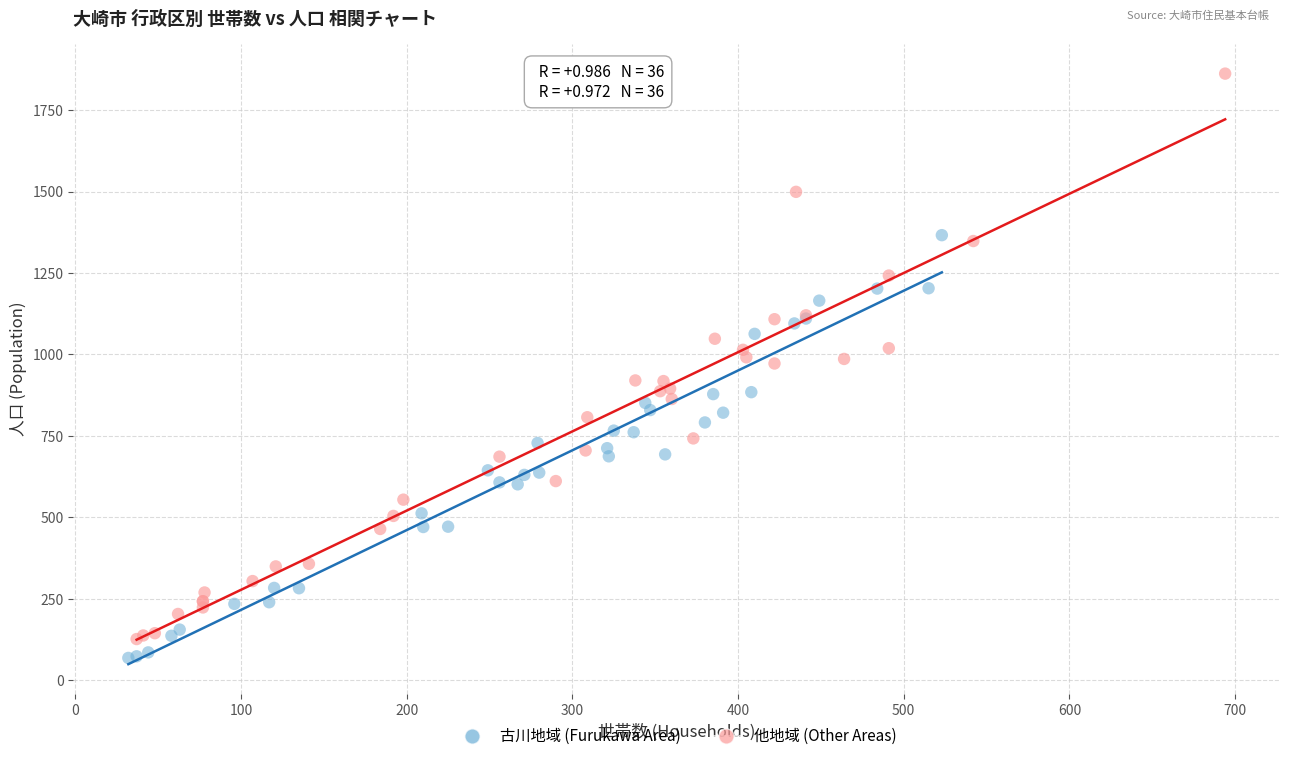

Which series contains the highest Y value?

他地域 (Other Areas)